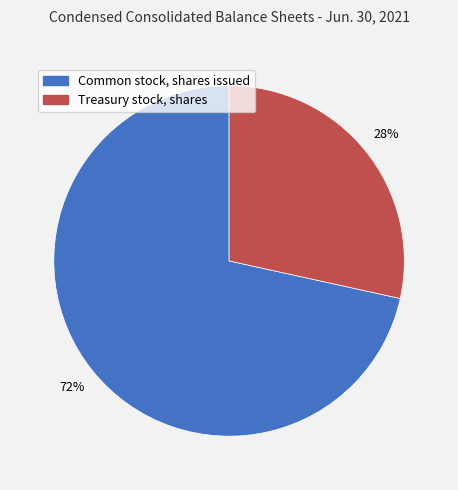

What is the ratio of the value at Treasury stock, shares to the value at Common stock, shares issued?

0.4